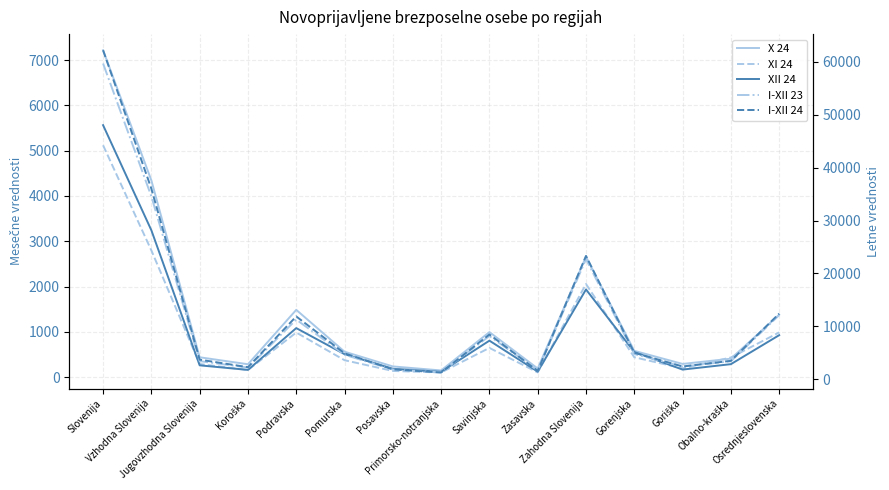

At how many categories does at least one series exceed 39130?

1